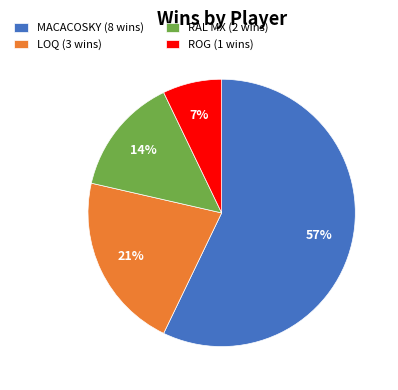

Rank the categories by value from highest to lowest.

MACACOSKY (8 wins), LOQ (3 wins), RAL MX (2 wins), ROG (1 wins)